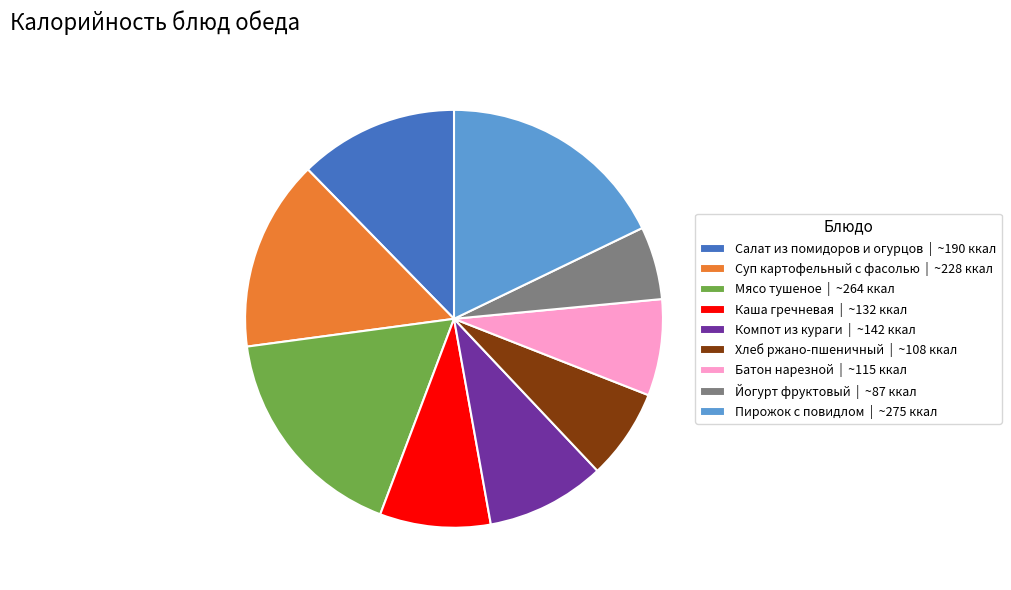

Is the sum of Пирожок с повидлом | ~275 ккал and Хлеб ржано-пшеничный | ~108 ккал greater than half?

No